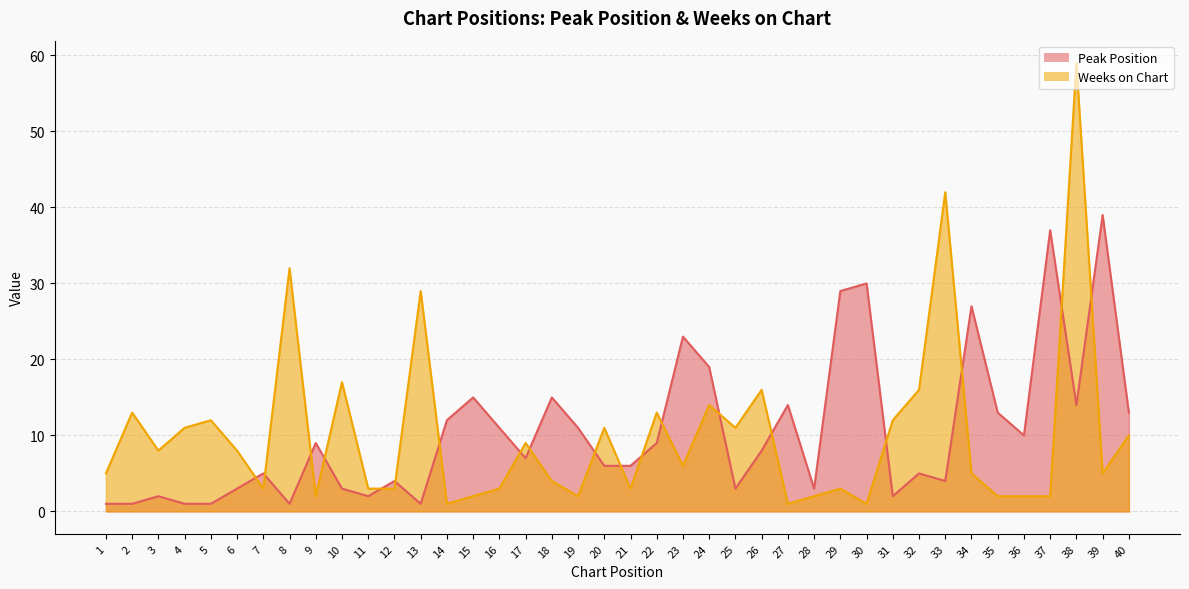

At which category does Peak Position reach its first local peak?

3